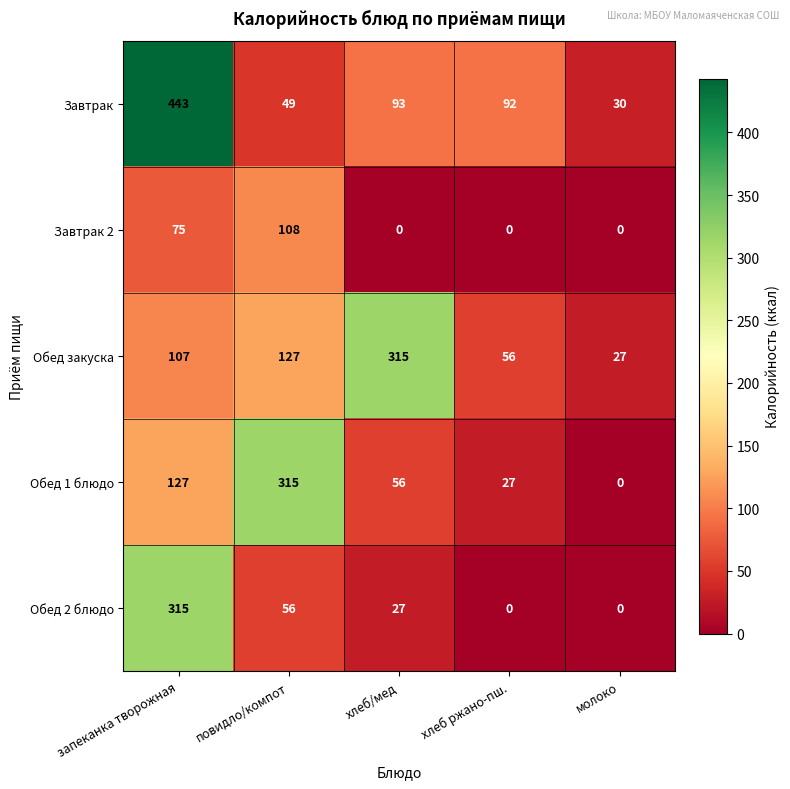

Reading left to right, transcribe all the data shown in this chart.

Завтрак: запеканка творожная=443	повидло/компот=49	хлеб/мед=93	хлеб ржано-пш.=92	молоко=30
Завтрак 2: запеканка творожная=75	повидло/компот=108	хлеб/мед=0	хлеб ржано-пш.=0	молоко=0
Обед закуска: запеканка творожная=107	повидло/компот=127	хлеб/мед=315	хлеб ржано-пш.=56	молоко=27
Обед 1 блюдо: запеканка творожная=127	повидло/компот=315	хлеб/мед=56	хлеб ржано-пш.=27	молоко=0
Обед 2 блюдо: запеканка творожная=315	повидло/компот=56	хлеб/мед=27	хлеб ржано-пш.=0	молоко=0